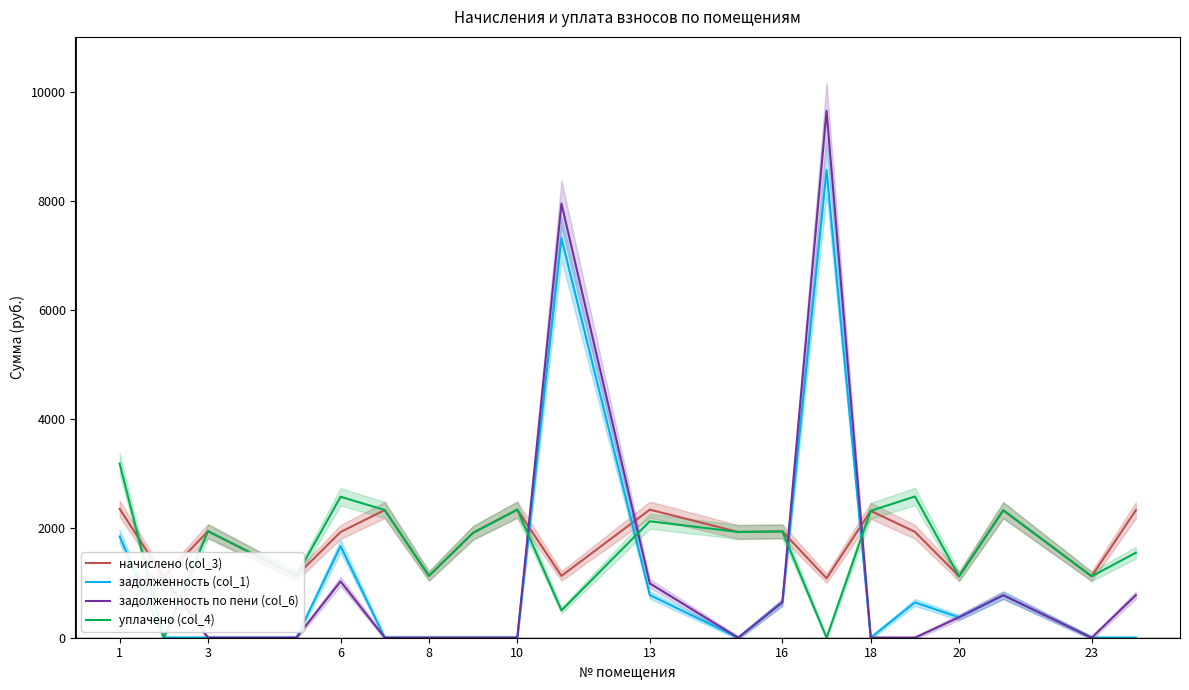

The value of задолженность по пени (col_6) at 6 is 1660.2. True or false?

False